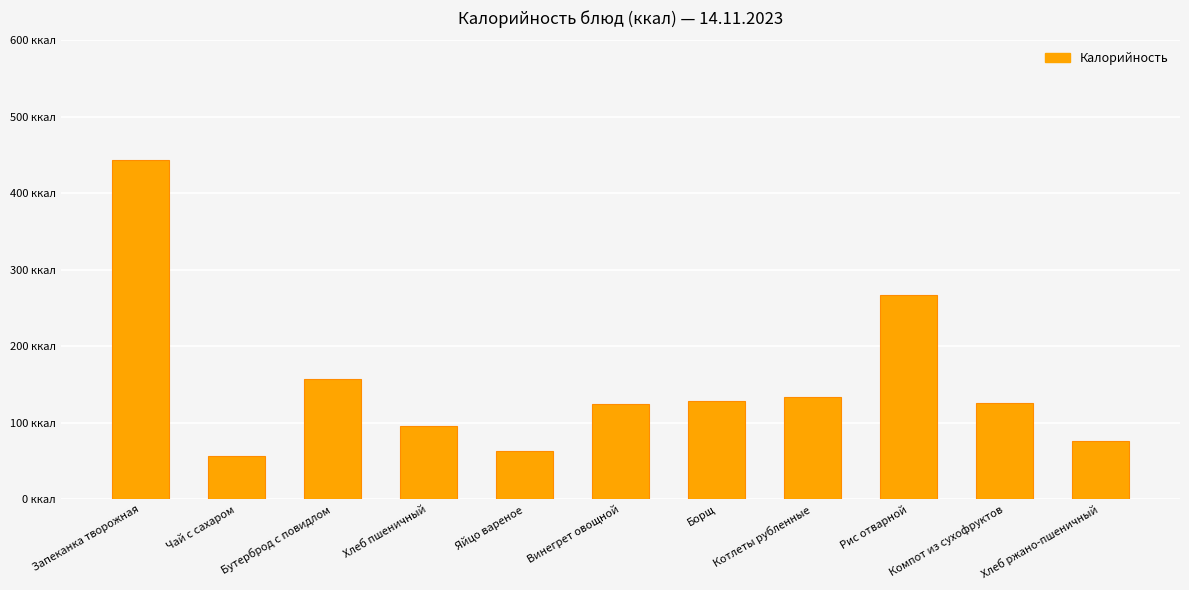

What is the greatest value displayed?

443.5